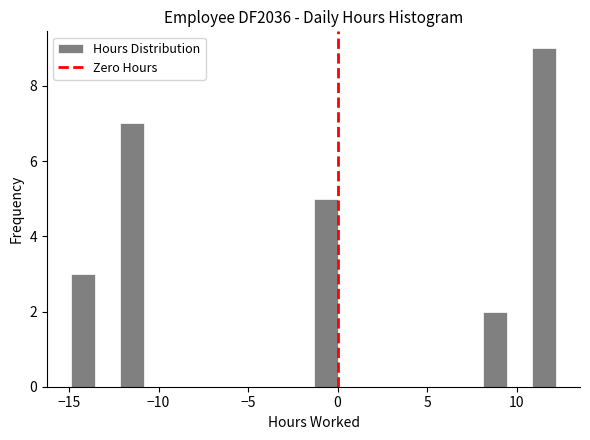

Around what value on the x-axis is the tallest bar? Give the approximate position of its centre, as read against the axis.

11.5